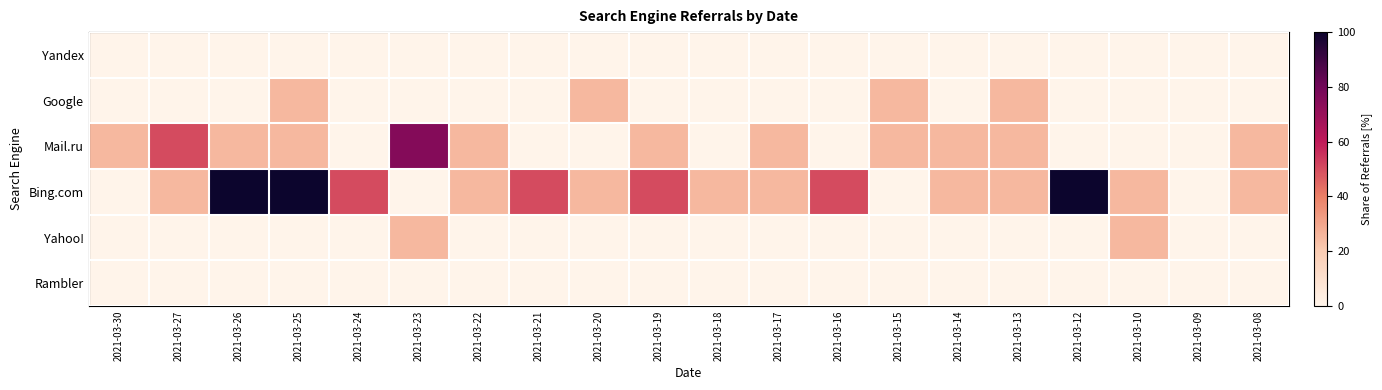

Reading right to left, what are all the values shown in this chart?

Yandex: 2021-03-08=0	2021-03-09=0	2021-03-10=0	2021-03-12=0	2021-03-13=0	2021-03-14=0	2021-03-15=0	2021-03-16=0	2021-03-17=0	2021-03-18=0	2021-03-19=0	2021-03-20=0	2021-03-21=0	2021-03-22=0	2021-03-23=0	2021-03-24=0	2021-03-25=0	2021-03-26=0	2021-03-27=0	2021-03-30=0
Google: 2021-03-08=0	2021-03-09=0	2021-03-10=0	2021-03-12=0	2021-03-13=25	2021-03-14=0	2021-03-15=25	2021-03-16=0	2021-03-17=0	2021-03-18=0	2021-03-19=0	2021-03-20=25	2021-03-21=0	2021-03-22=0	2021-03-23=0	2021-03-24=0	2021-03-25=25	2021-03-26=0	2021-03-27=0	2021-03-30=0
Mail.ru: 2021-03-08=25	2021-03-09=0	2021-03-10=0	2021-03-12=0	2021-03-13=25	2021-03-14=25	2021-03-15=25	2021-03-16=0	2021-03-17=25	2021-03-18=0	2021-03-19=25	2021-03-20=0	2021-03-21=0	2021-03-22=25	2021-03-23=75	2021-03-24=0	2021-03-25=25	2021-03-26=25	2021-03-27=50	2021-03-30=25
Bing.com: 2021-03-08=25	2021-03-09=0	2021-03-10=25	2021-03-12=100	2021-03-13=25	2021-03-14=25	2021-03-15=0	2021-03-16=50	2021-03-17=25	2021-03-18=25	2021-03-19=50	2021-03-20=25	2021-03-21=50	2021-03-22=25	2021-03-23=0	2021-03-24=50	2021-03-25=100	2021-03-26=100	2021-03-27=25	2021-03-30=0
Yahoo!: 2021-03-08=0	2021-03-09=0	2021-03-10=25	2021-03-12=0	2021-03-13=0	2021-03-14=0	2021-03-15=0	2021-03-16=0	2021-03-17=0	2021-03-18=0	2021-03-19=0	2021-03-20=0	2021-03-21=0	2021-03-22=0	2021-03-23=25	2021-03-24=0	2021-03-25=0	2021-03-26=0	2021-03-27=0	2021-03-30=0
Rambler: 2021-03-08=0	2021-03-09=0	2021-03-10=0	2021-03-12=0	2021-03-13=0	2021-03-14=0	2021-03-15=0	2021-03-16=0	2021-03-17=0	2021-03-18=0	2021-03-19=0	2021-03-20=0	2021-03-21=0	2021-03-22=0	2021-03-23=0	2021-03-24=0	2021-03-25=0	2021-03-26=0	2021-03-27=0	2021-03-30=0